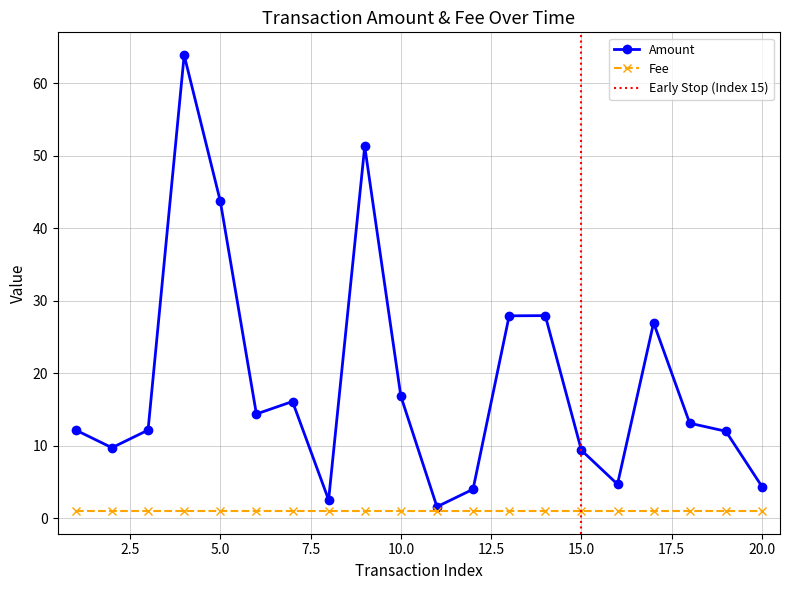

What is the difference between the second highest and second lowest values?

48.8